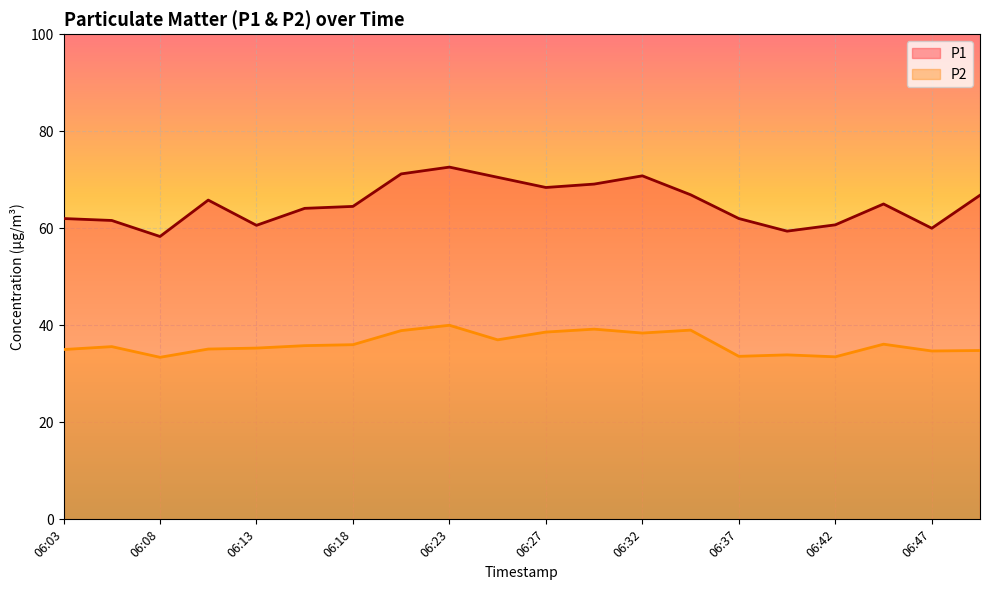

How many categories are shown in the chart?

20